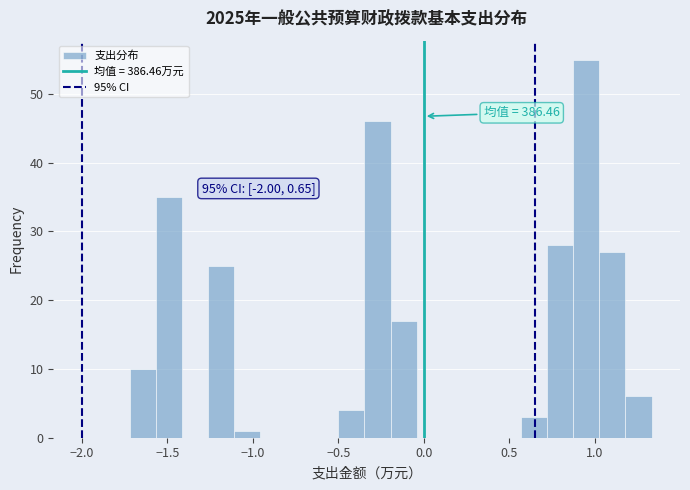

Read against the x-axis, roughly where is the centre of the tallest bar?

0.95